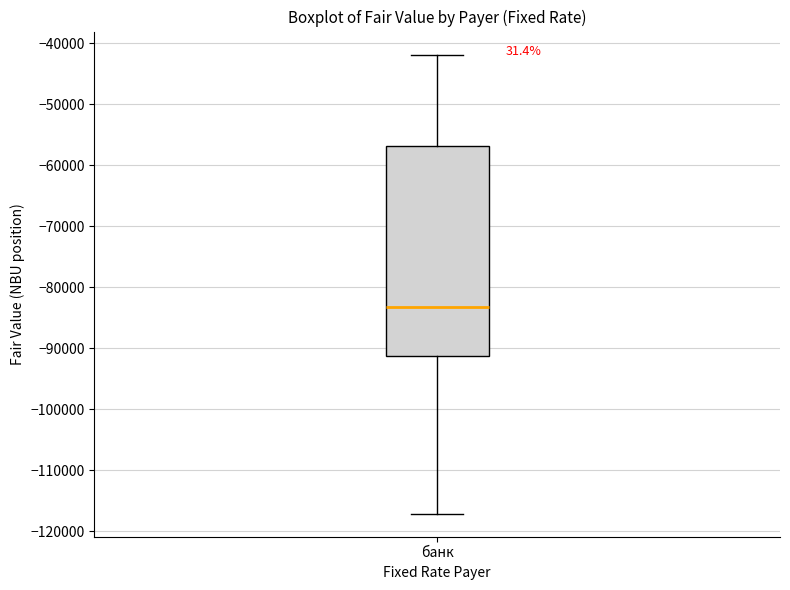

Read this box plot against the y-axis: the position of the median line, the range covered by the box, and the ends of both whiskers. The values are not printed on the chart, so give them approximately, as read against the axis.

median -83000, box -91000 to -57000, whiskers -117000 to -42000